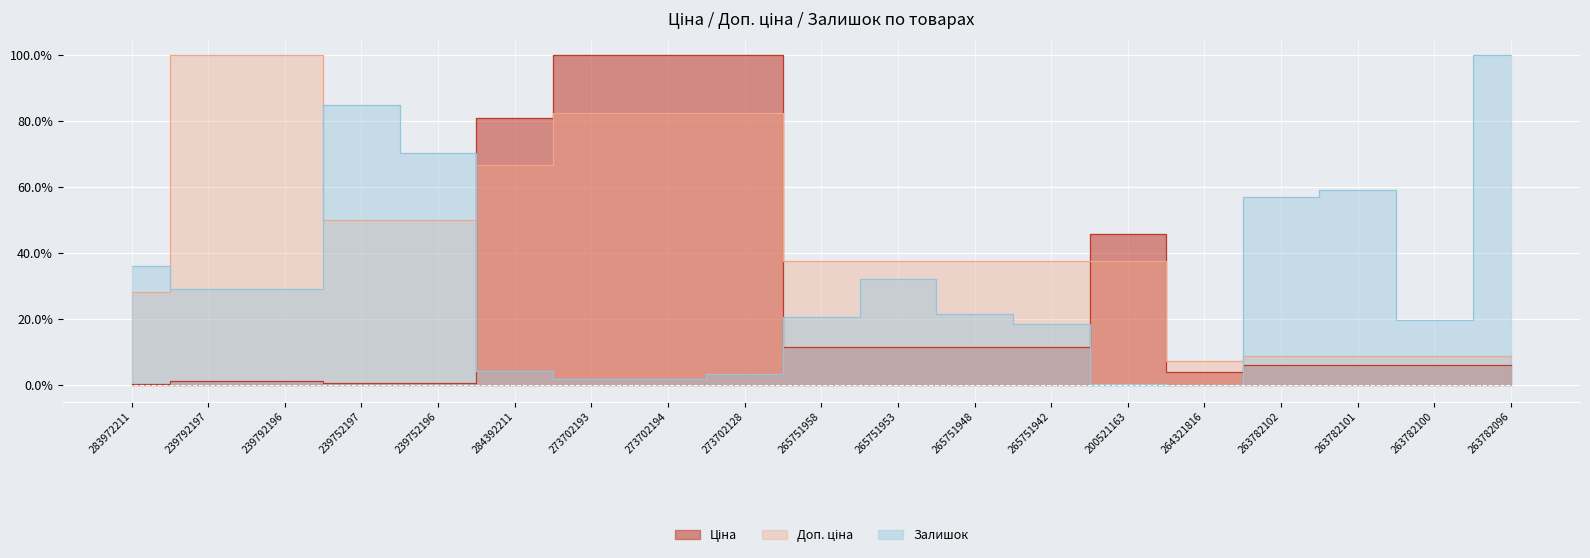

Reading right to left, list all the values displayed in this chart.

Ціна: 263782096=6.0	263782100=6.0	263782101=6.0	263782102=6.0	264321816=4.1	200521163=45.8	265751942=11.4	265751948=11.4	265751953=11.4	265751958=11.4	273702128=100.0	273702194=100.0	273702193=100.0	284392211=81.0	239752196=0.6	239752197=0.6	239792196=1.2	239792197=1.2	283972211=0.3
Доп. ціна: 263782096=8.9	263782100=8.9	263782101=8.9	263782102=8.9	264321816=7.3	200521163=37.6	265751942=37.4	265751948=37.4	265751953=37.4	265751958=37.4	273702128=82.2	273702194=82.2	273702193=82.2	284392211=66.6	239752196=50.0	239752197=50.0	239792196=100.0	239792197=100.0	283972211=28.1
Залишок: 263782096=100.0	263782100=19.6	263782101=59.0	263782102=56.9	264321816=0.0	200521163=0.2	265751942=18.4	265751948=21.4	265751953=32.2	265751958=20.6	273702128=3.4	273702194=1.8	273702193=1.7	284392211=4.3	239752196=70.2	239752197=84.9	239792196=29.1	239792197=29.0	283972211=36.2